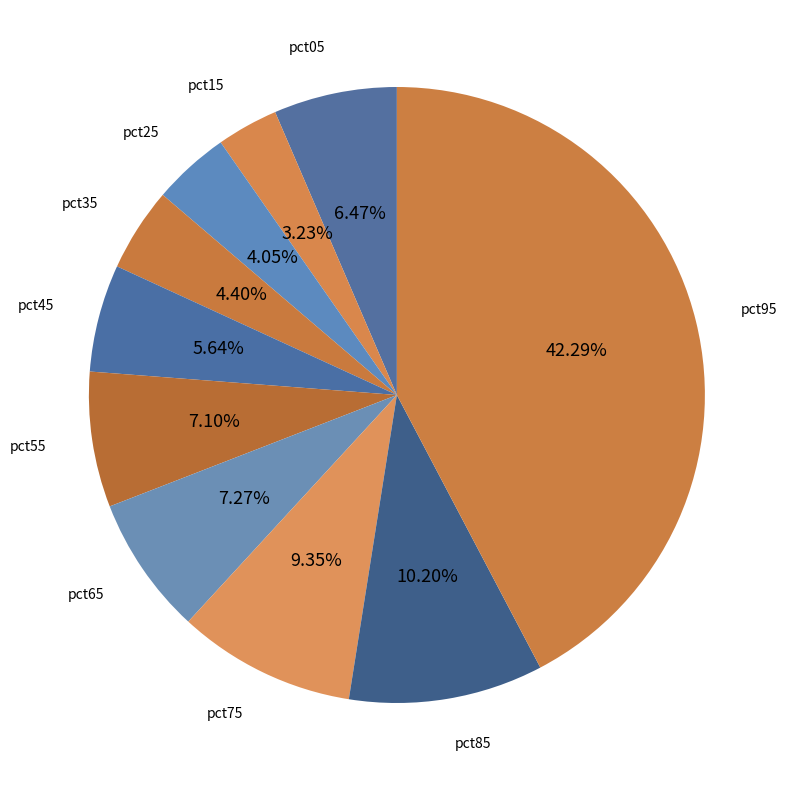

To the nearest percent, what is the average slice percentage?

10%